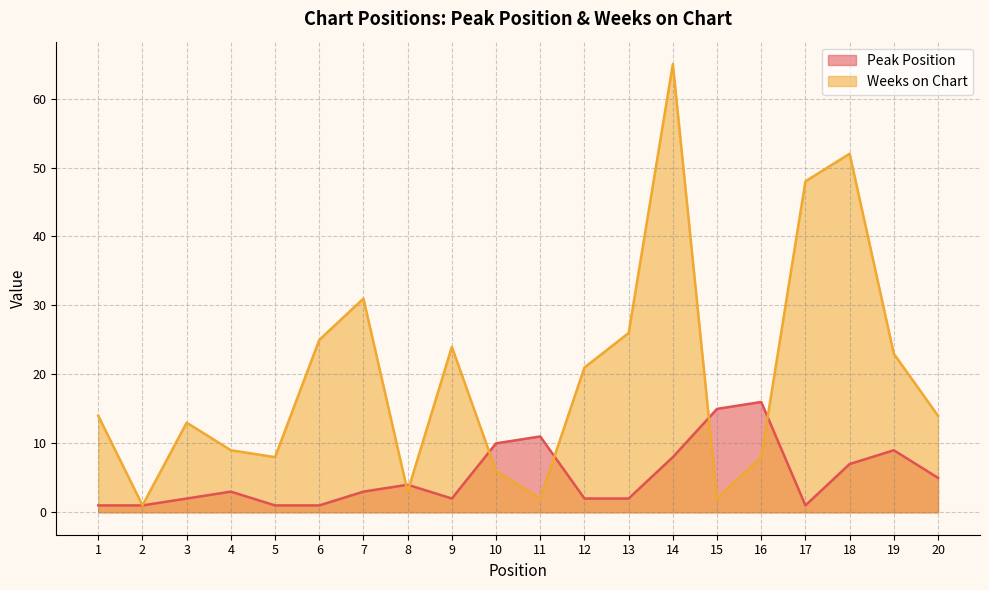

True or false: Weeks on Chart has more than 2 interior local peaks.

True